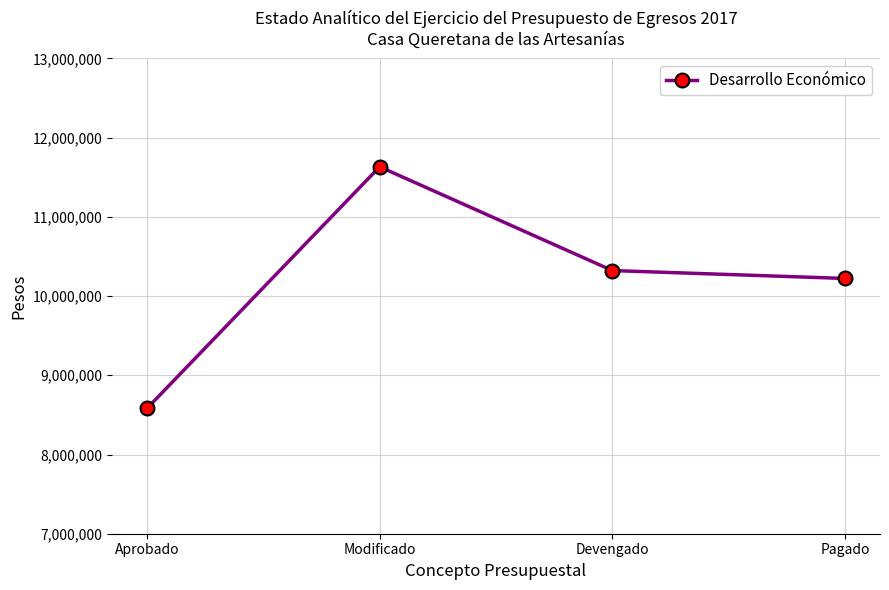

What is the difference between the maximum and minimum values?

3050768.5